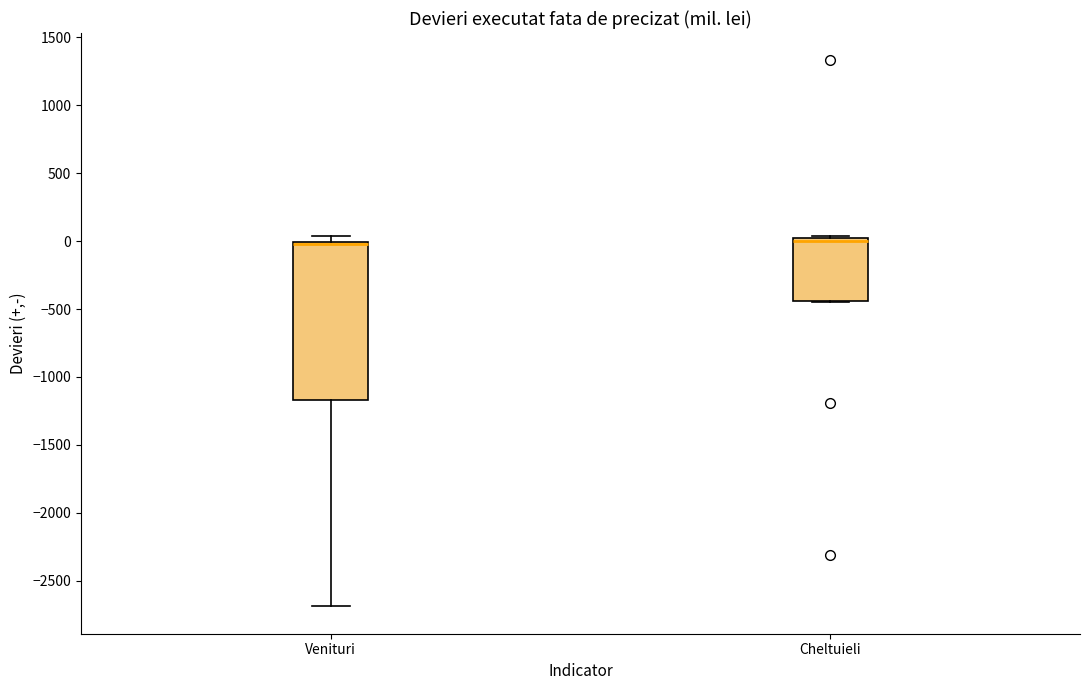

Comparing the boxes themselves (not the whiskers), which one is the tallest?

Venituri